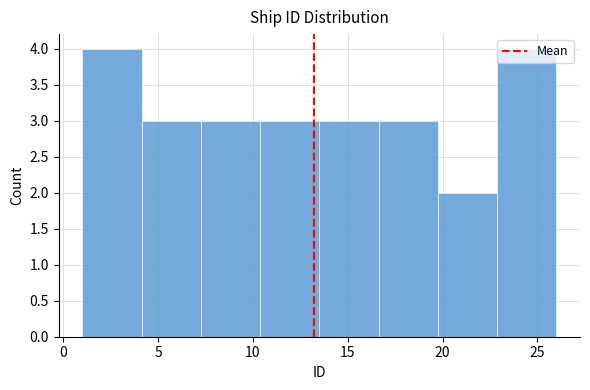

Reading left to right, transcribe this chart: for each bar, give the range it covers on the x-axis and its height. Neither the bar edges nor the heights are printed on the chart, so give them approximately, as read against the axes.

1.0 to 4.0: 4
4.0 to 7.5: 3
7.5 to 10.5: 3
10.5 to 13.5: 3
13.5 to 16.5: 3
16.5 to 20.0: 3
20.0 to 23.0: 2
23.0 to 26.0: 4